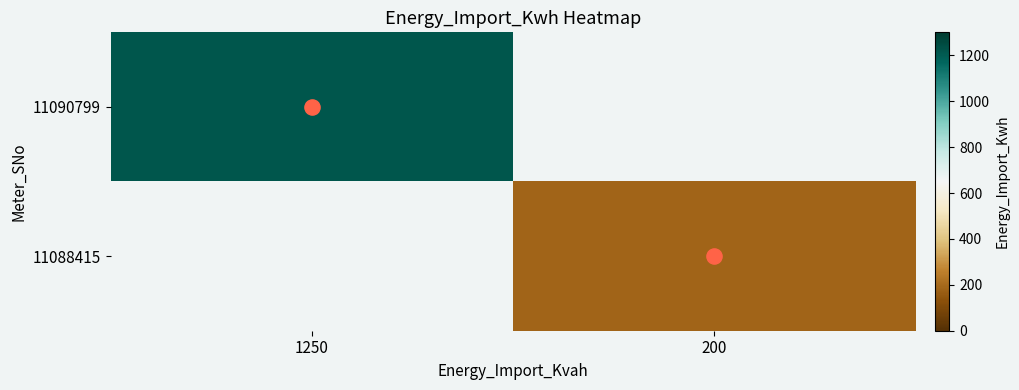

At which label does 11090799 reach its peak?

1250